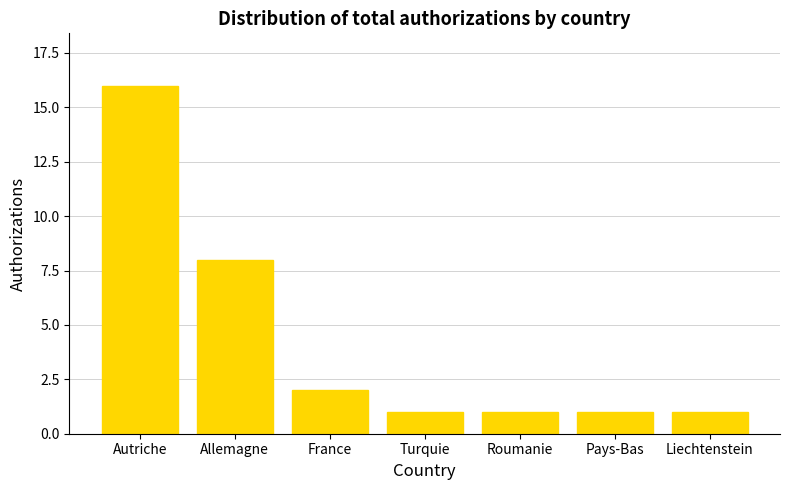

What is the difference between the values at Allemagne and France?

6